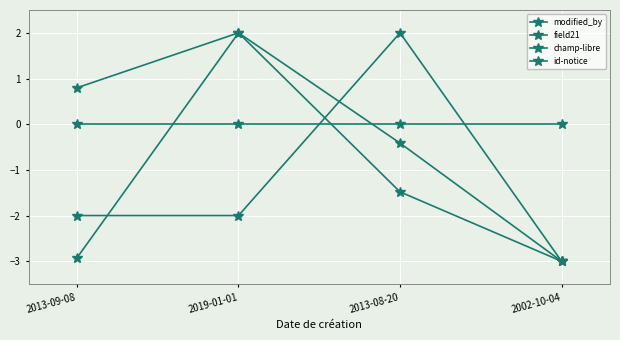

What is the average value of the champ-libre series?

-1.4